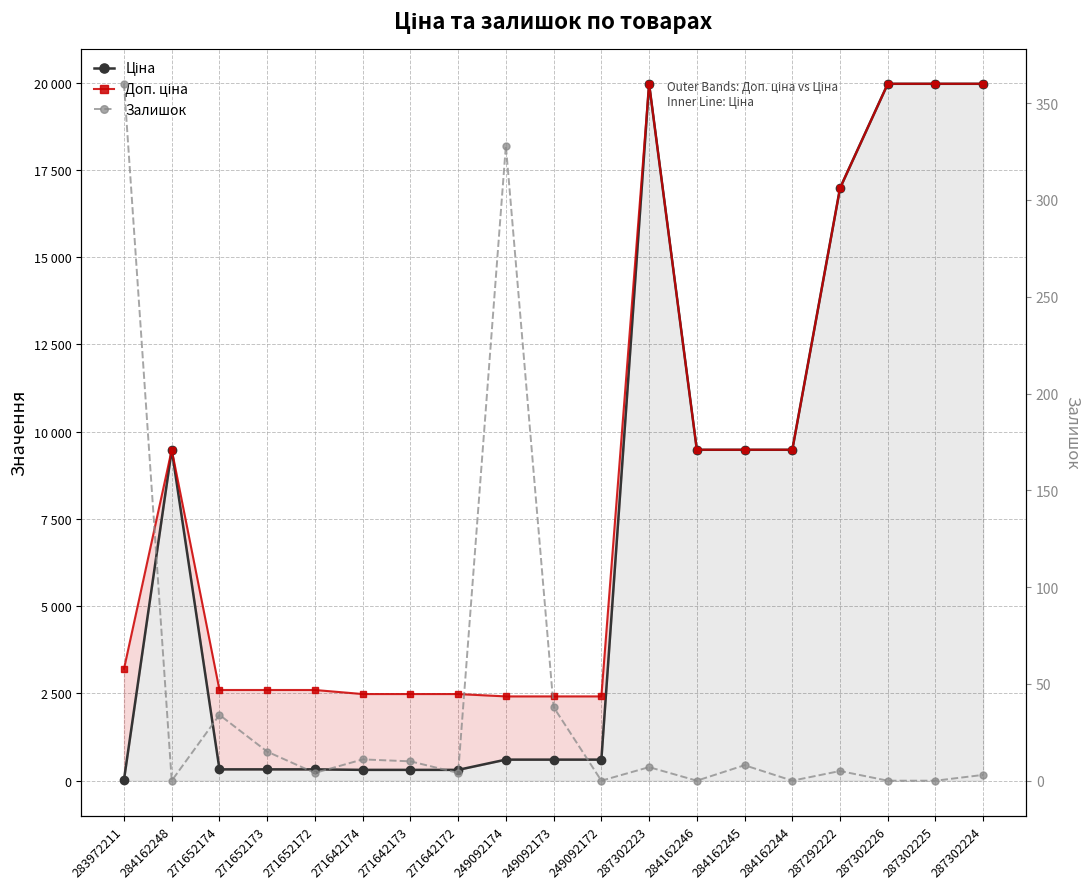

Is the value of Доп. ціна at 283972211 greater than the value of Ціна at 284162246?

No